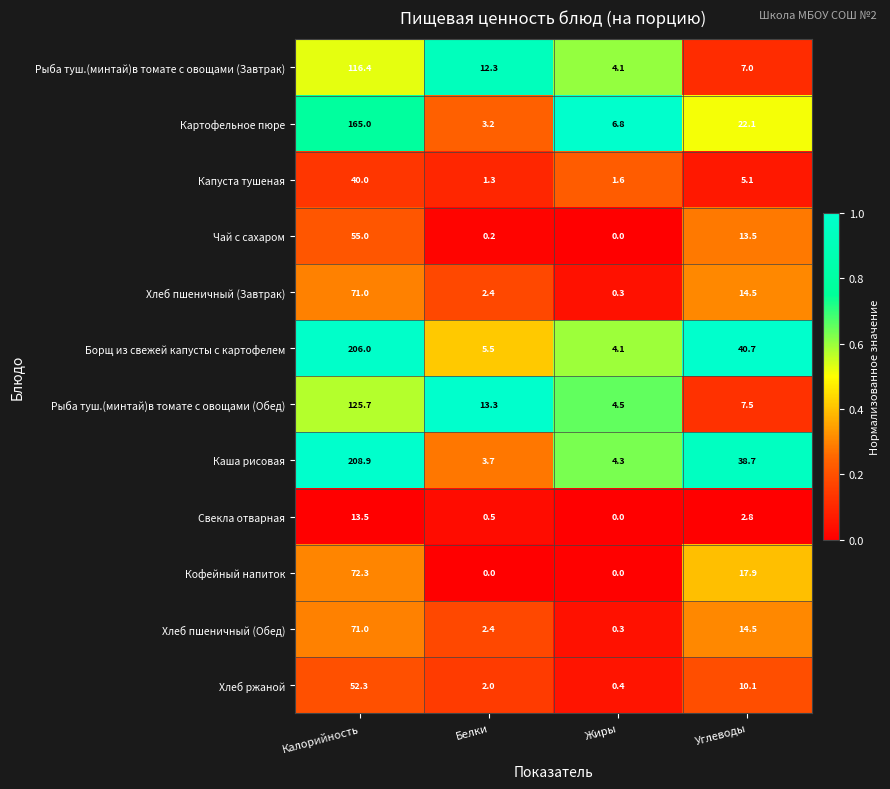

At which label does Рыба туш.(минтай)в томате с овощами (Обед) first exceed 13?

Калорийность